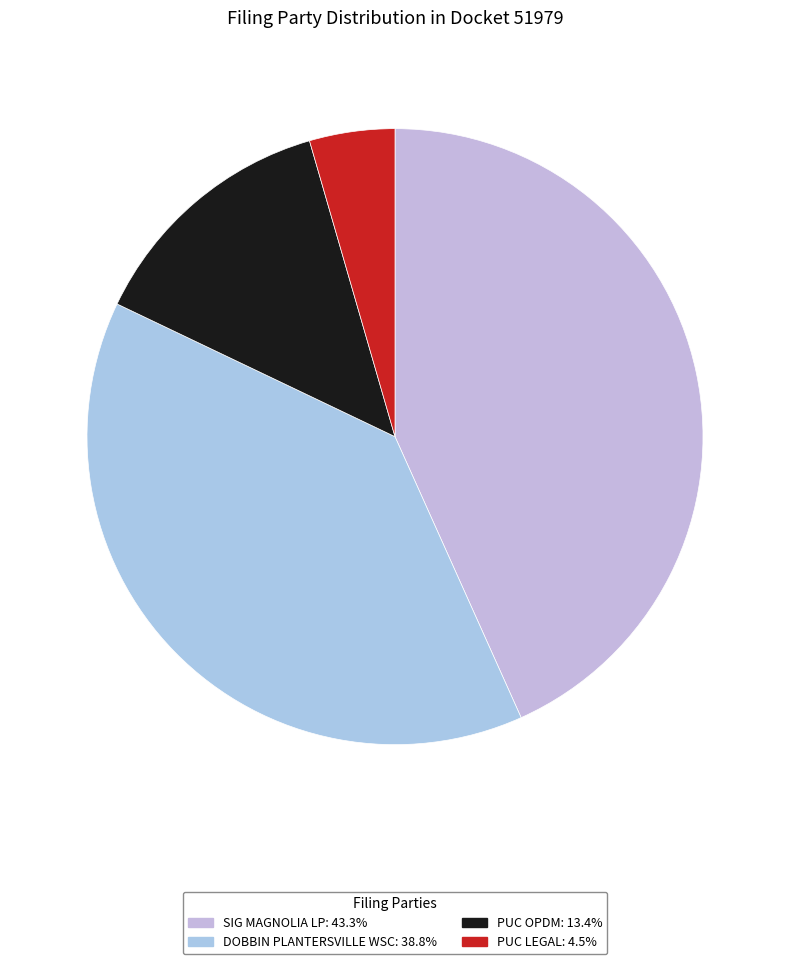

Is there any slice that represents more than half of the pie?

No